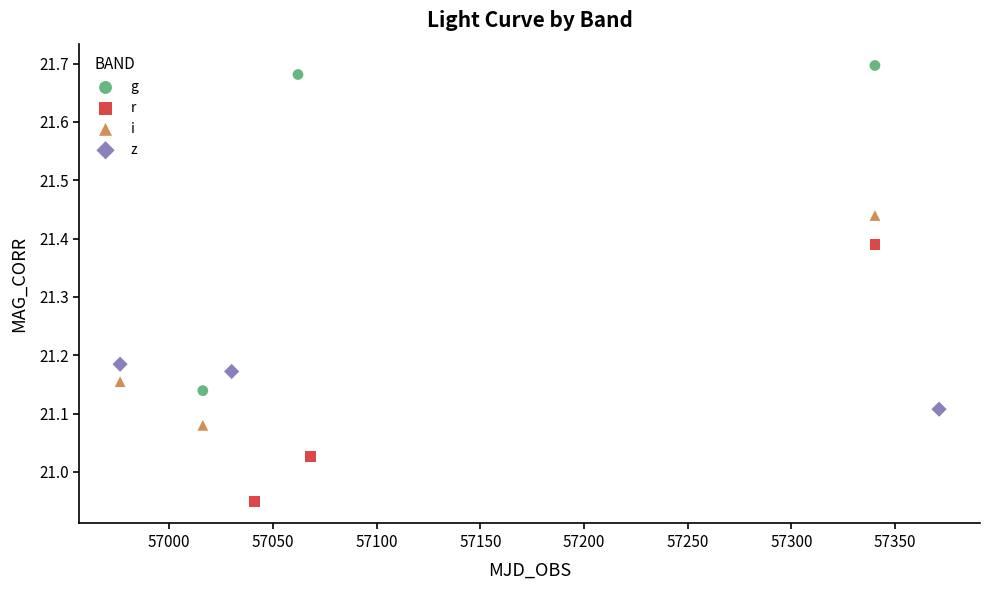

Which series has the largest Y range (max minus min)?

g